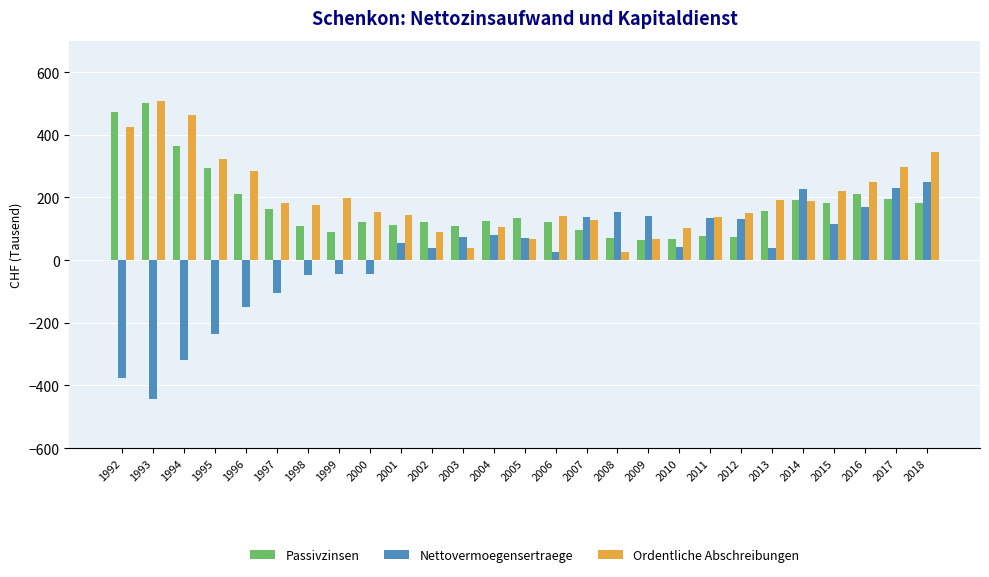

What is the value of the Nettovermoegensertraege bar at the 5th from the left?

-149.6